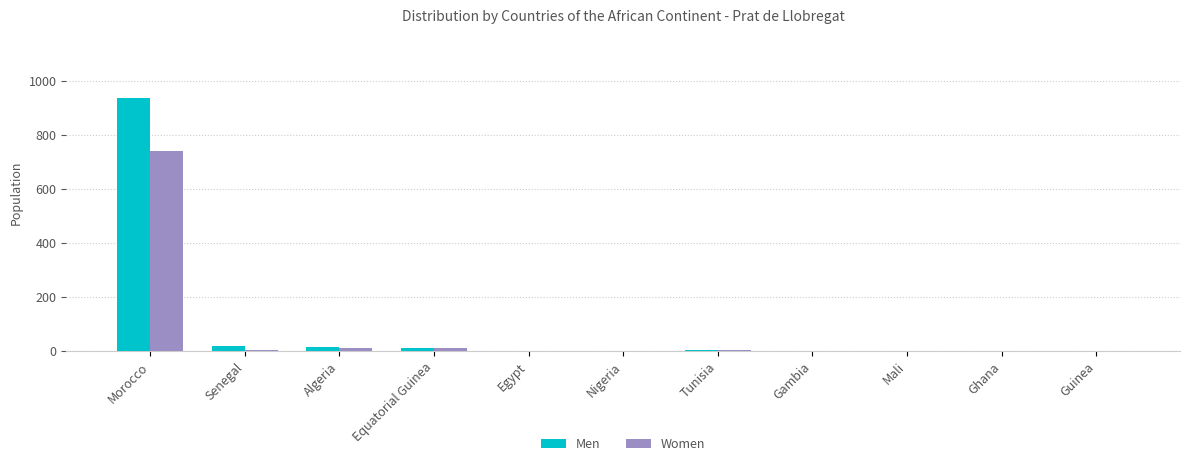

What is the greatest value displayed?

938